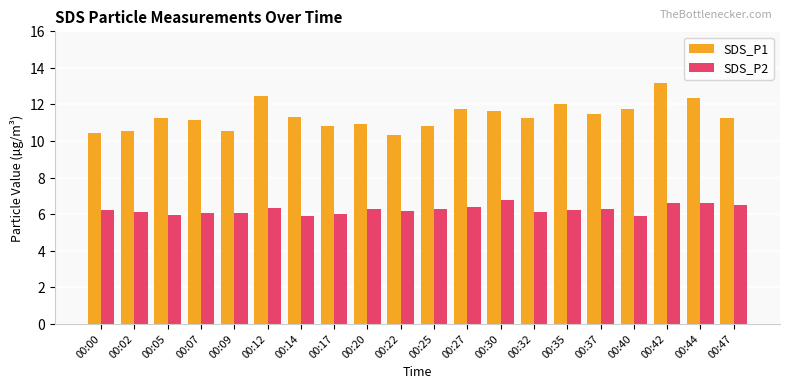

How many groups of bars are there?

20